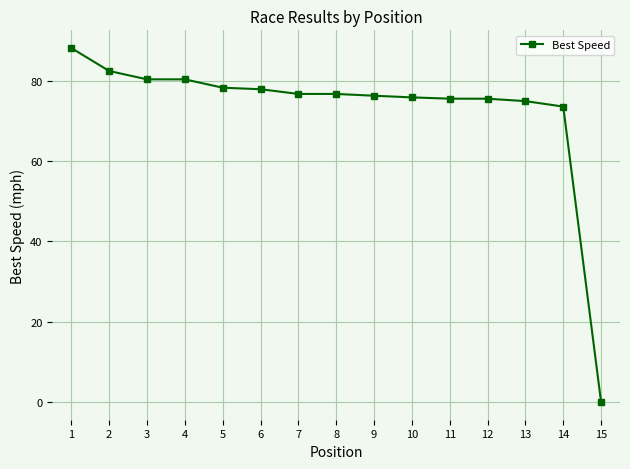

Approximately how many times larger is the value at 8 compared to 5?

1.0